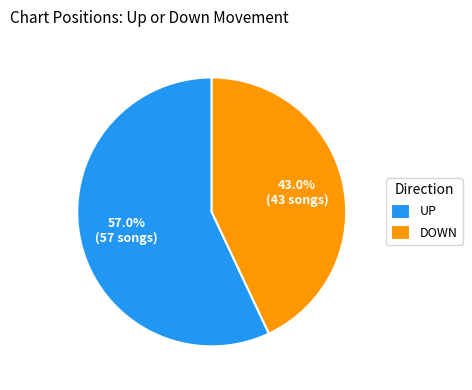

What is the majority slice?

UP